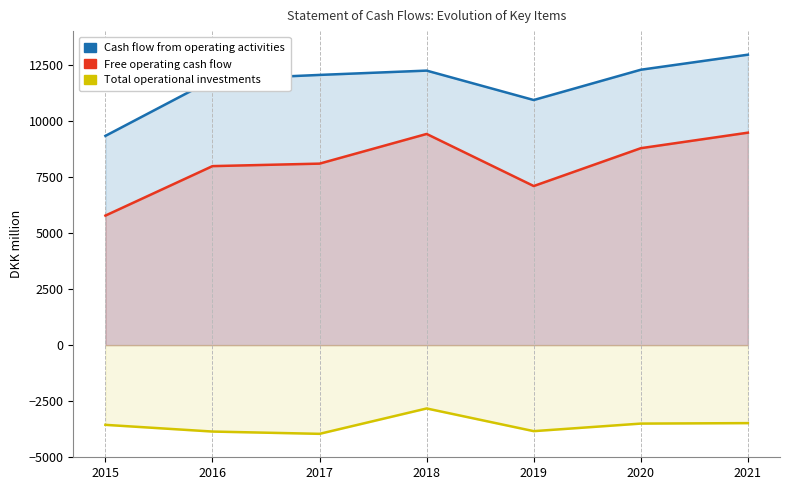

True or false: Cash flow from operating activities and Total operational investments cross at least once.

False